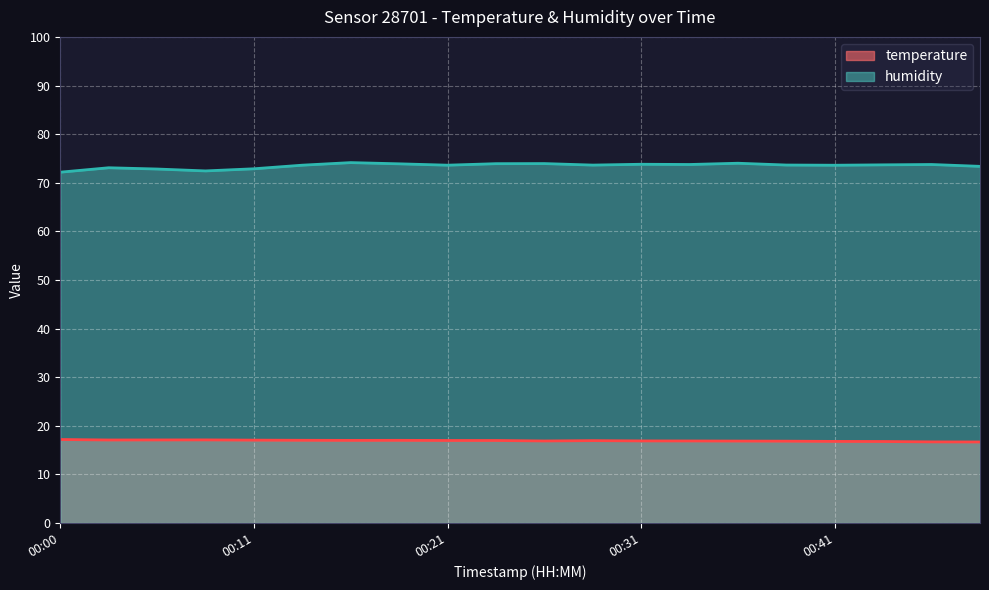

Is it true that humidity equals 110.8 at 00:00?

False